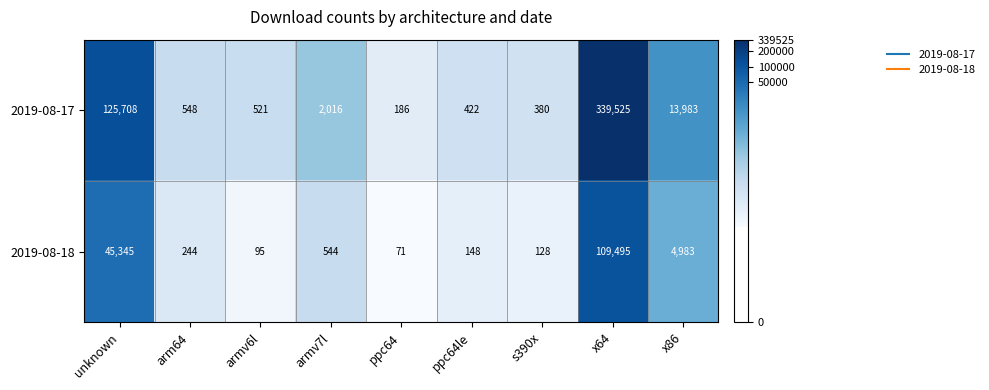

Between arm64 and x64, which series saw the biggest shift?

2019-08-17